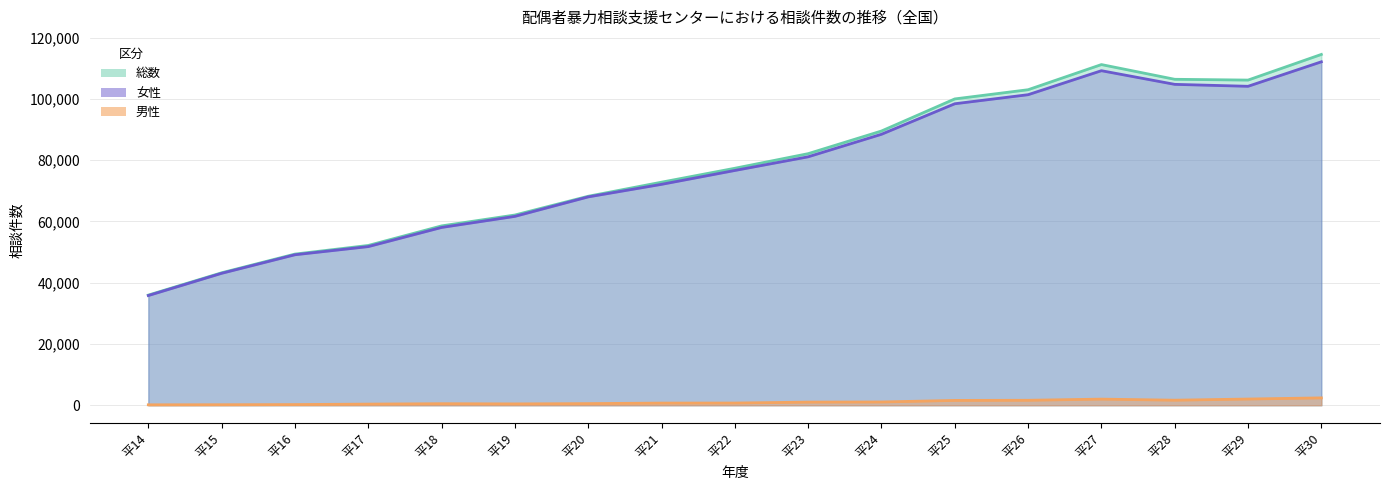

What is the sum of all 総数 values?

1332213